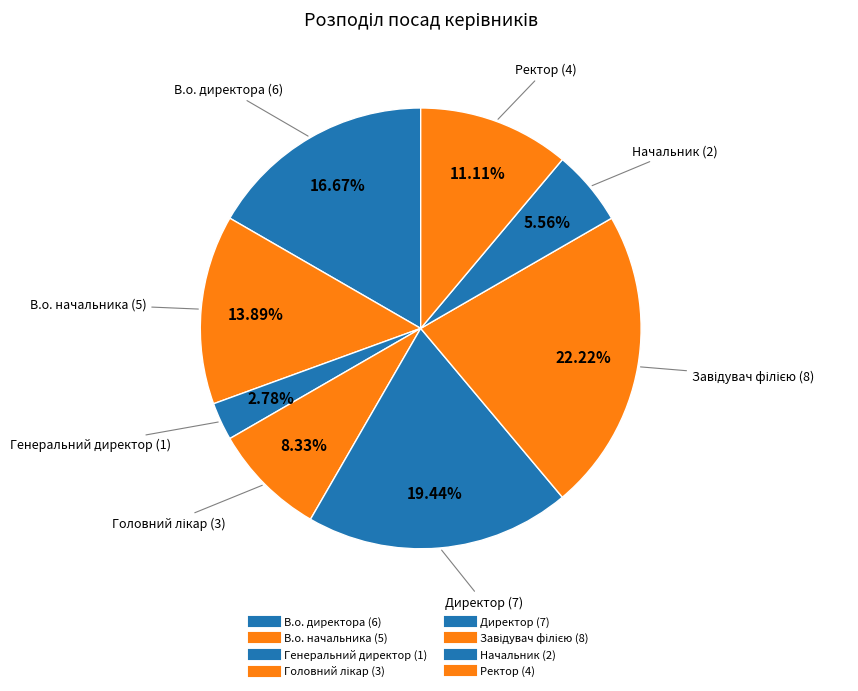

Count the number of slices in the pie.

8